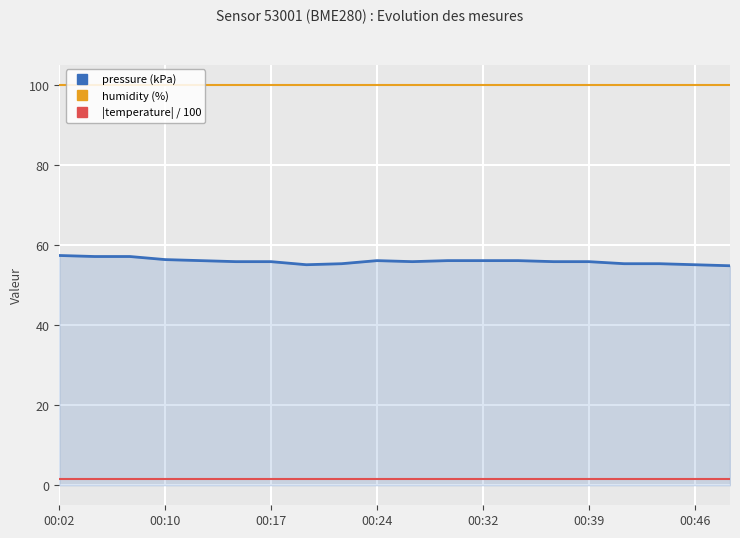

What is the greatest value displayed?

100.0